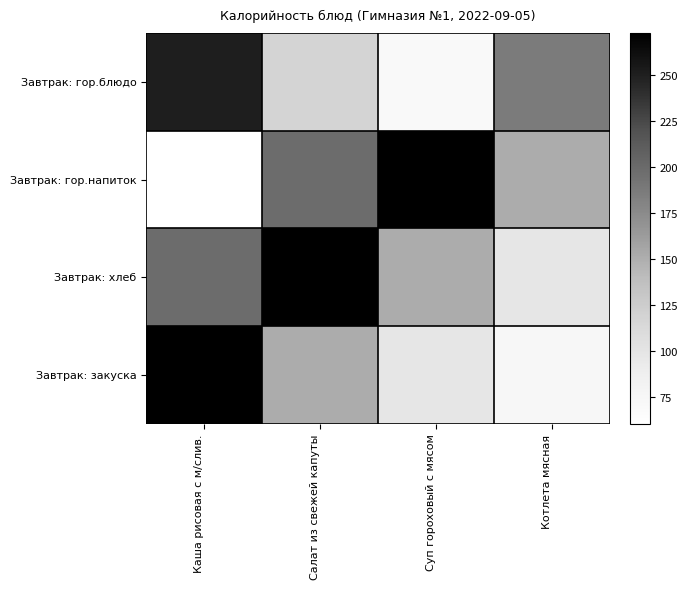

Reading left to right, list all the values displayed in this chart.

Завтрак: гор.блюдо: Каша рисовая с м/слив.=251.0	Салат из свежей капуты=118.0	Суп гороховый с мясом=70.1	Котлета мясная=187.0
Завтрак: гор.напиток: Каша рисовая с м/слив.=60.3	Салат из свежей капуты=199.0	Суп гороховый с мясом=273.0	Котлета мясная=151.0
Завтрак: хлеб: Каша рисовая с м/слив.=199.0	Салат из свежей капуты=273.0	Суп гороховый с мясом=151.0	Котлета мясная=98.0
Завтрак: закуска: Каша рисовая с м/слив.=273.0	Салат из свежей капуты=151.0	Суп гороховый с мясом=98.0	Котлета мясная=75.0